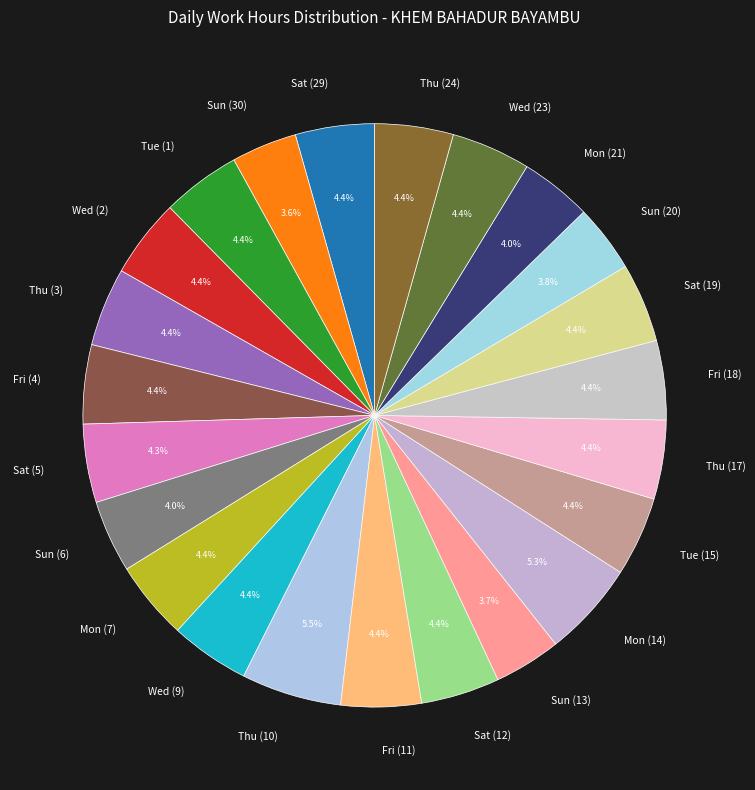

Count the number of slices in the pie.

23